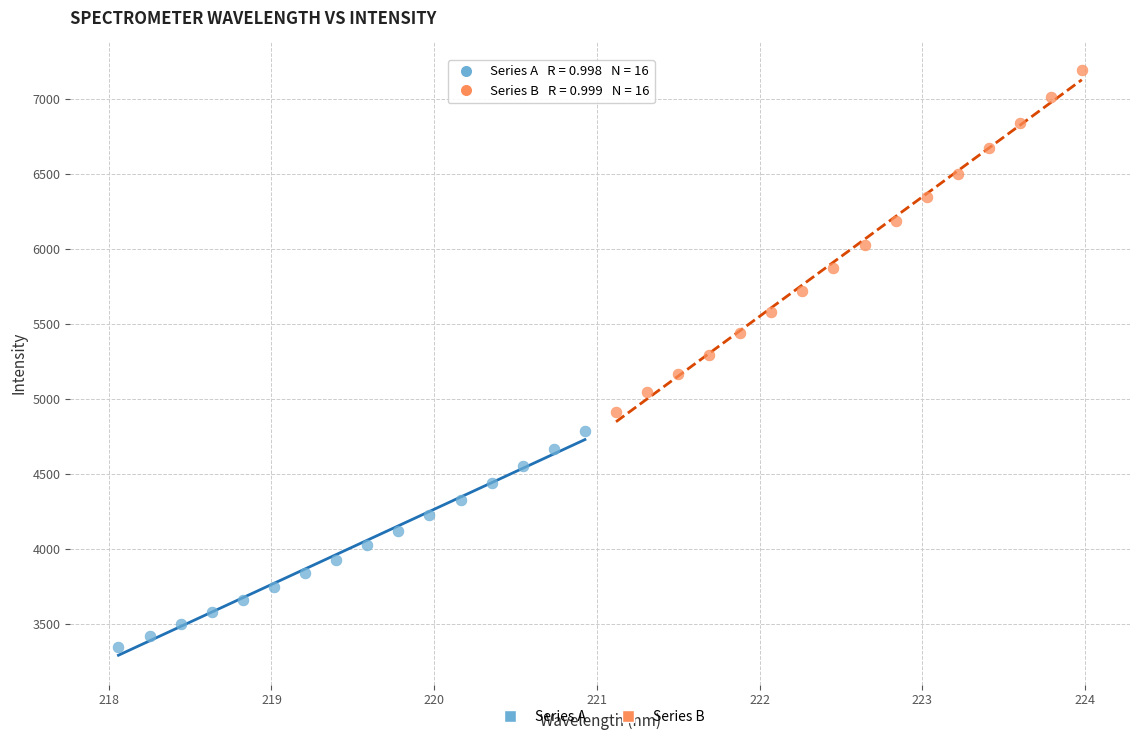

What are all the series names shown in the legend?

Series A, Series B